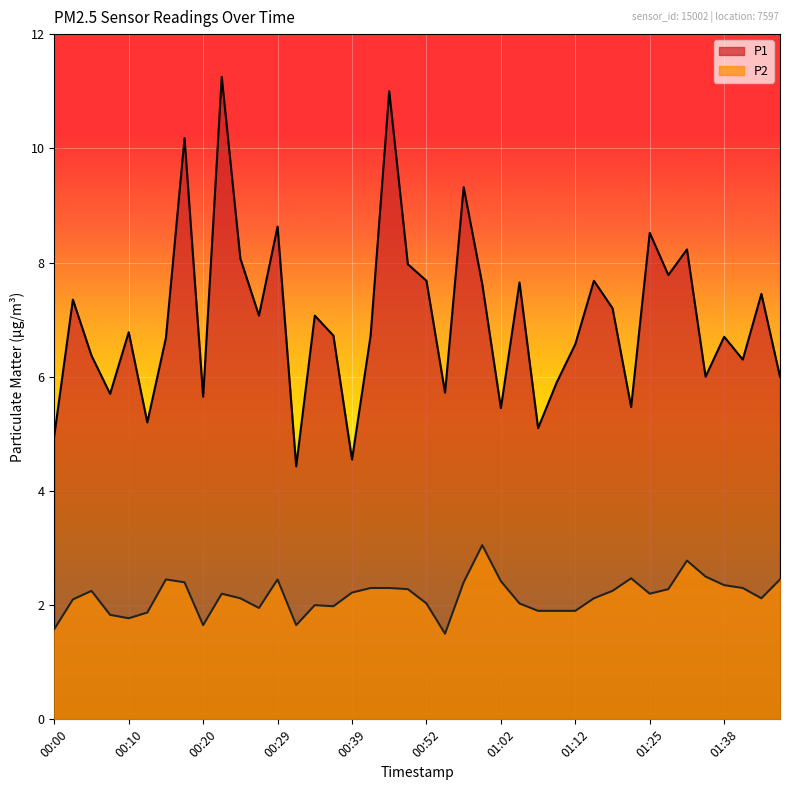

How many lines are shown in the chart?

2